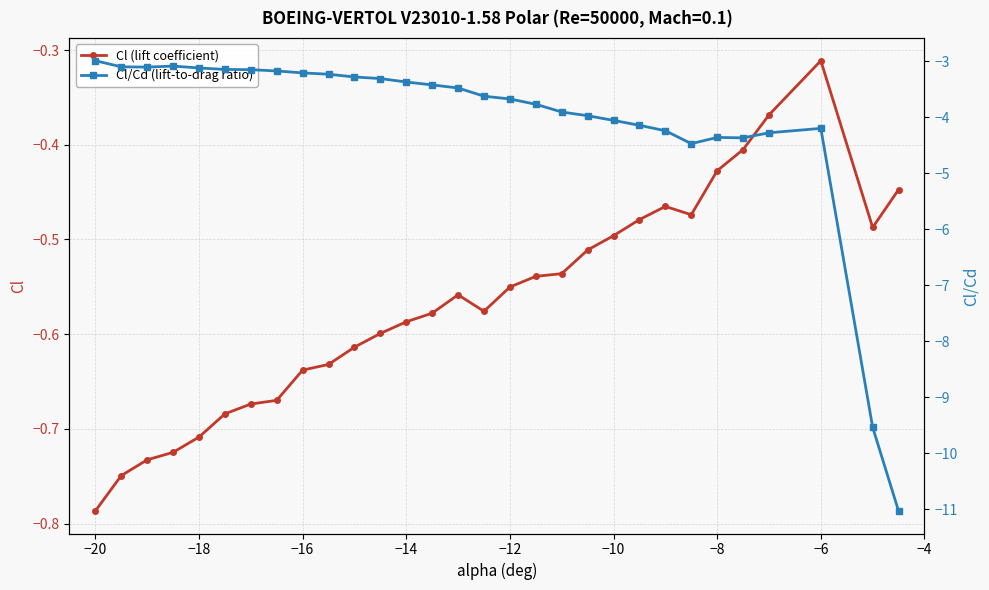

Which series has the largest range (max minus min)?

Cl/Cd (lift-to-drag ratio)